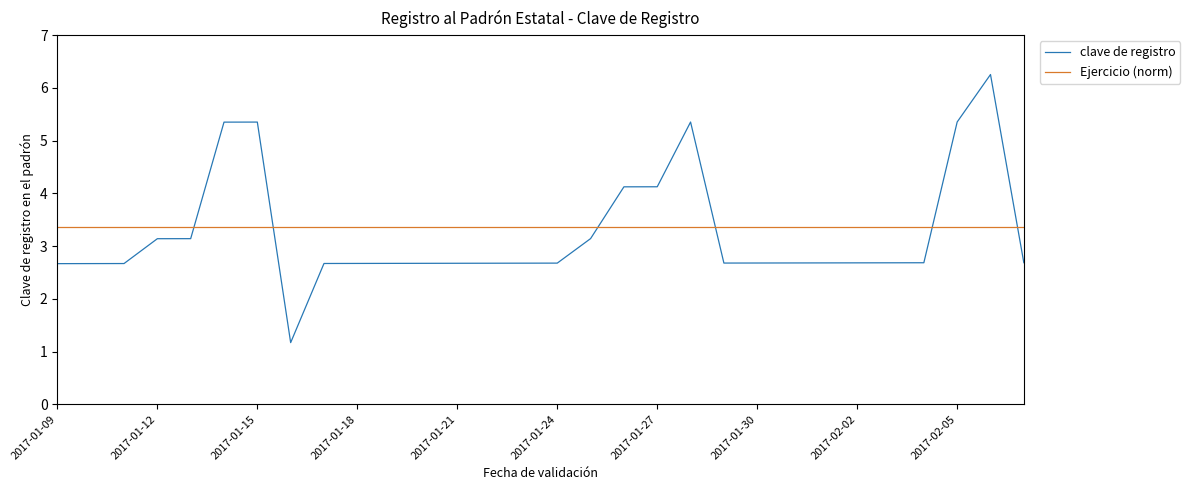

After their last crossing, which series has the higher values: Ejercicio (norm) or clave de registro?

Ejercicio (norm)